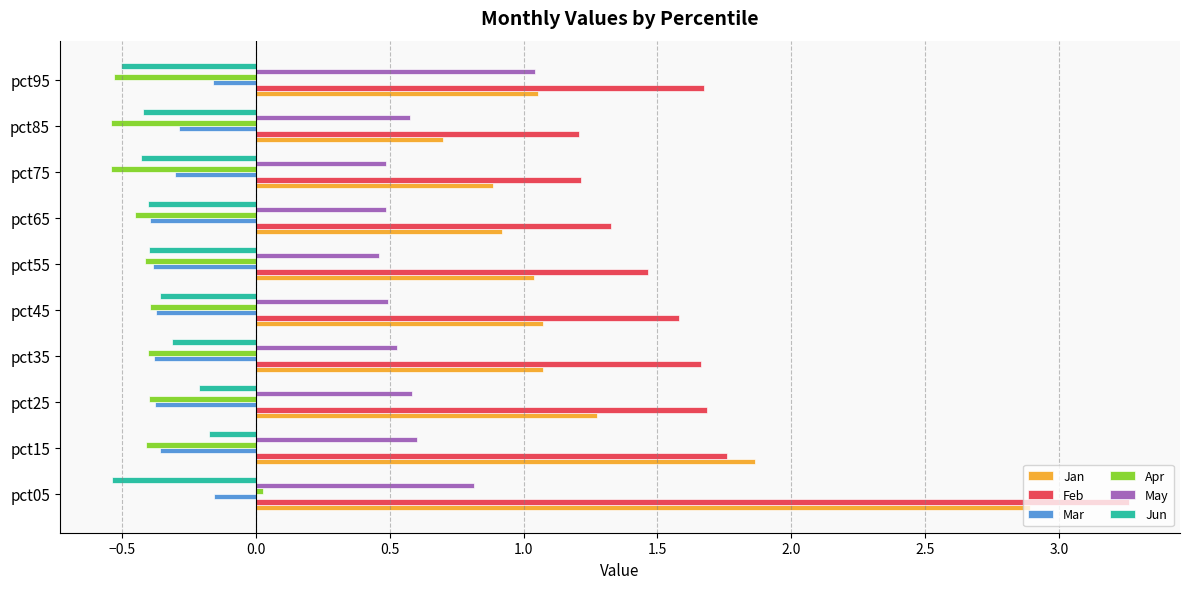

What is the difference between the highest and lowest values at pct95?

2.2